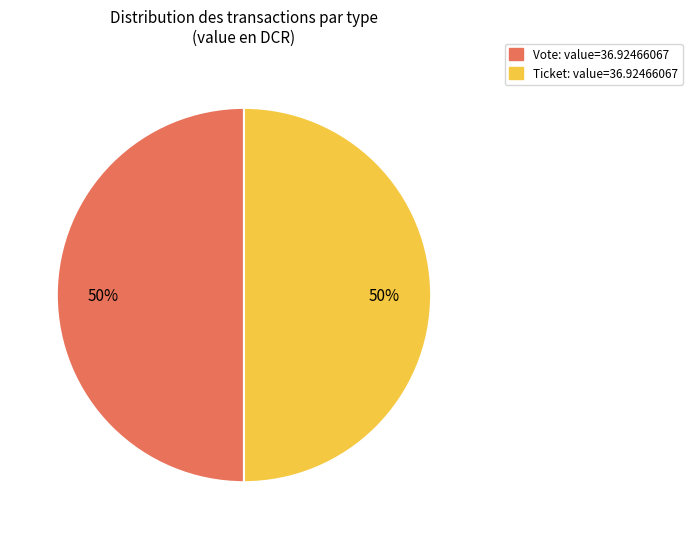

How many segments does this pie chart have?

2